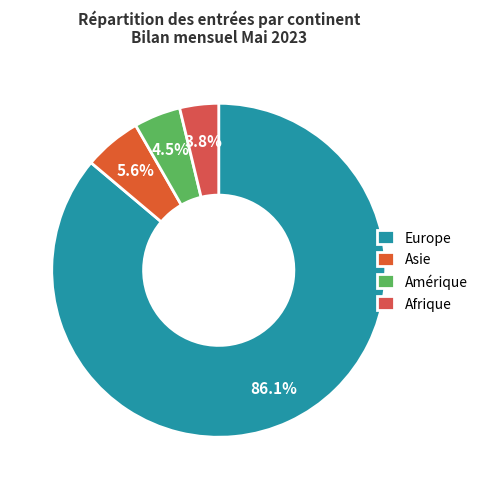

How many slices are in this pie chart?

4